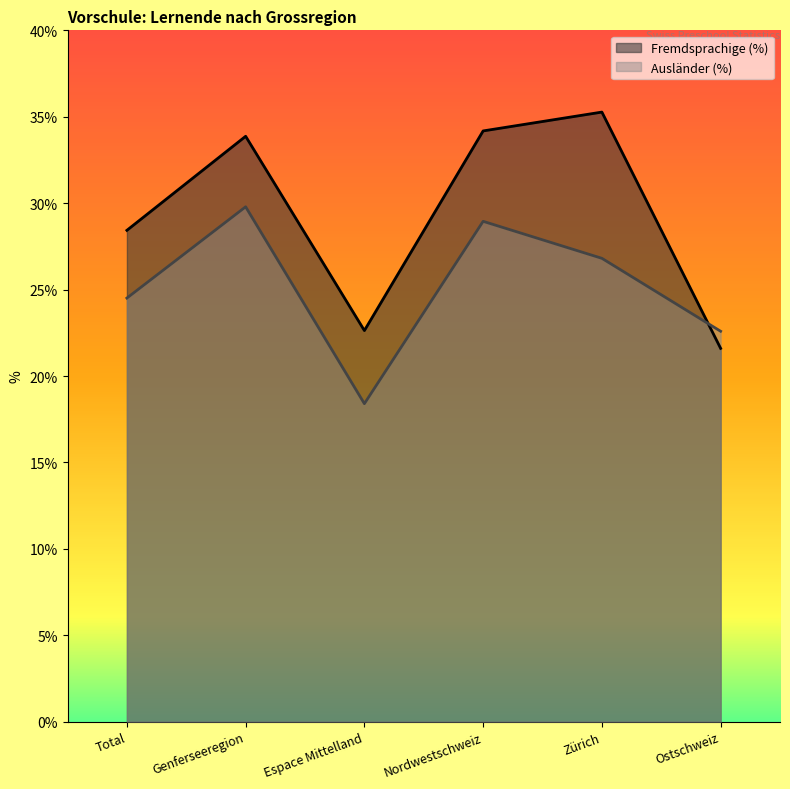

How many data points in Ausländer (%) are less than 26?

3